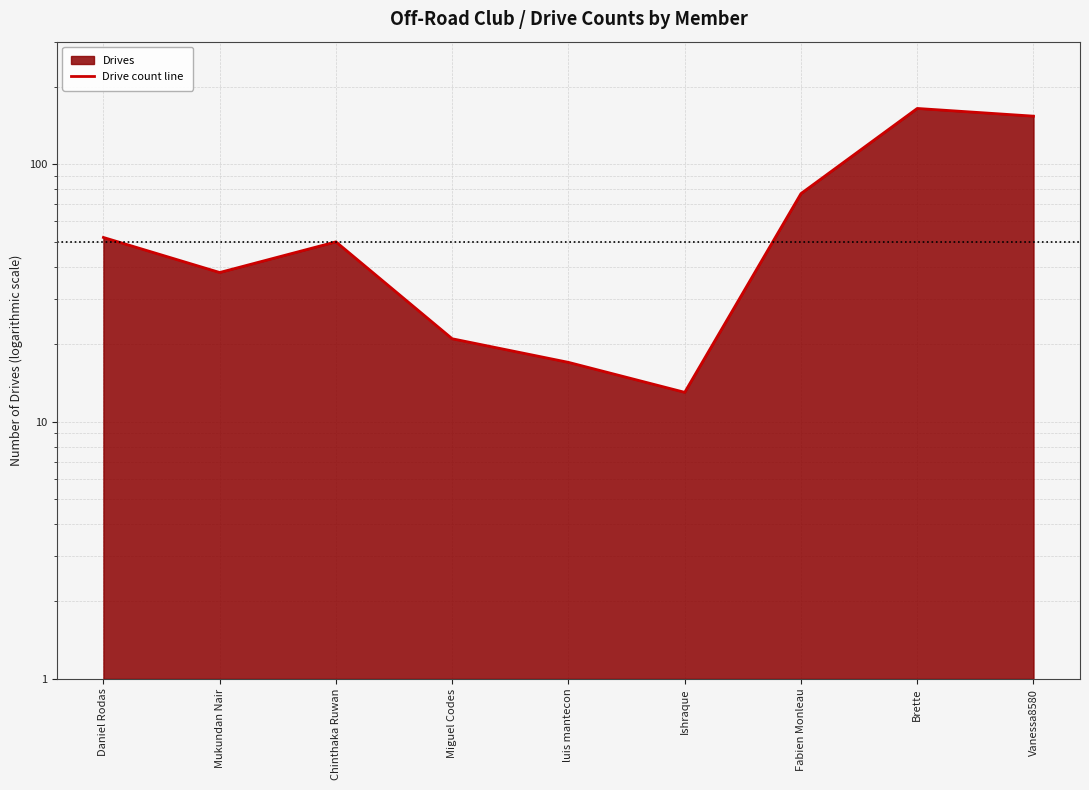

What is the sum of all values?

587